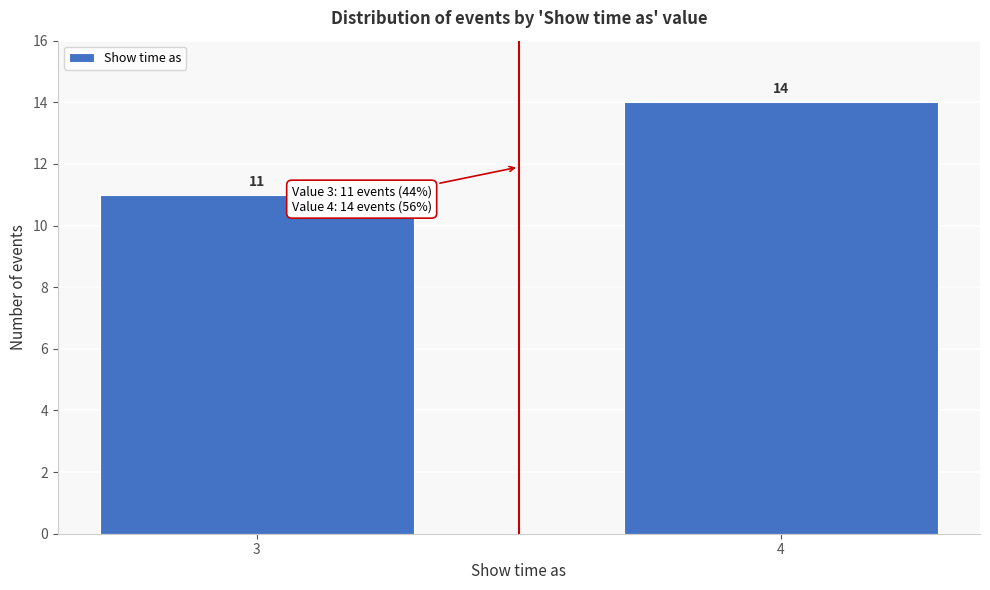

Reading left to right, transcribe all the data shown in this chart.

3=11	4=14